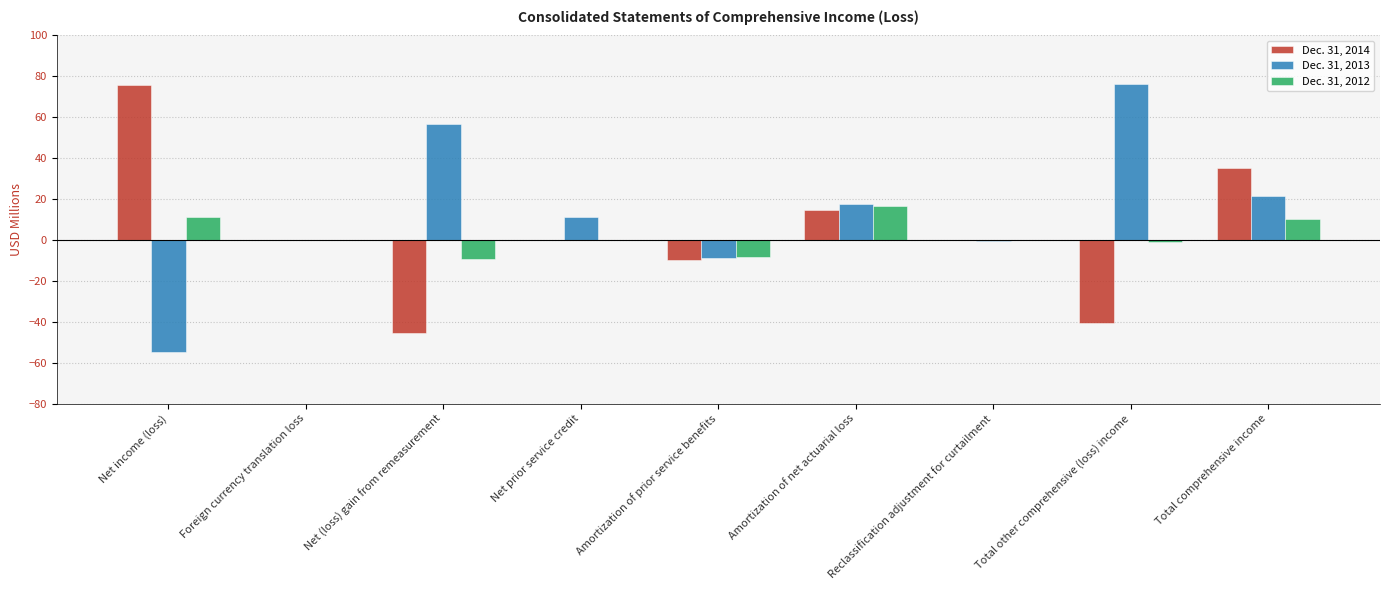

Is the value of Dec. 31, 2014 at Amortization of net actuarial loss greater than the value of Dec. 31, 2012 at Amortization of prior service benefits?

Yes